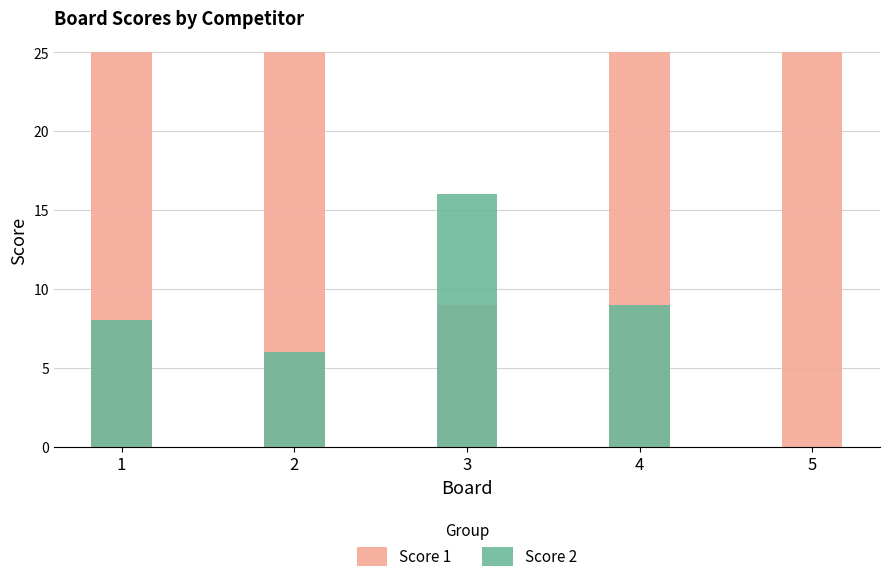

List the series in order of their peak value, highest first.

Score 1, Score 2